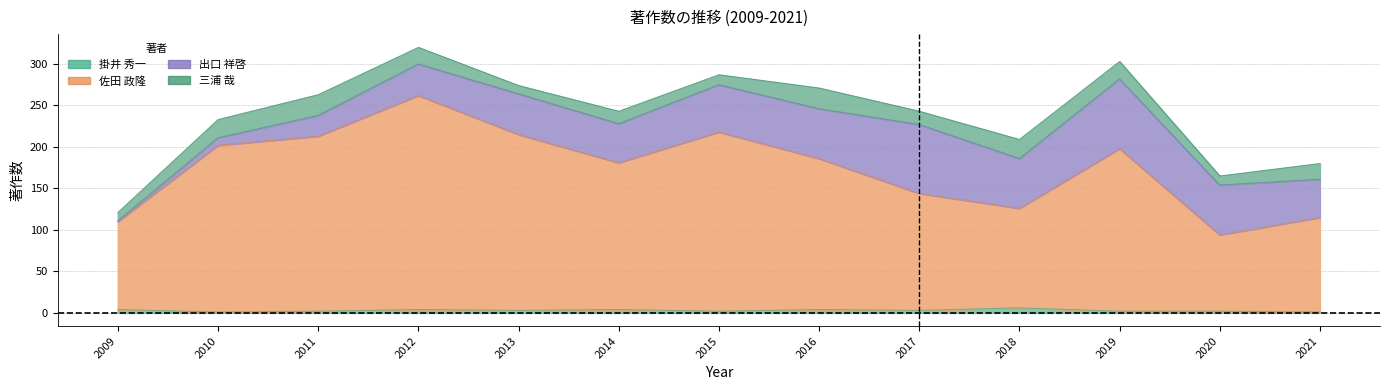

How many lines are shown in the chart?

2